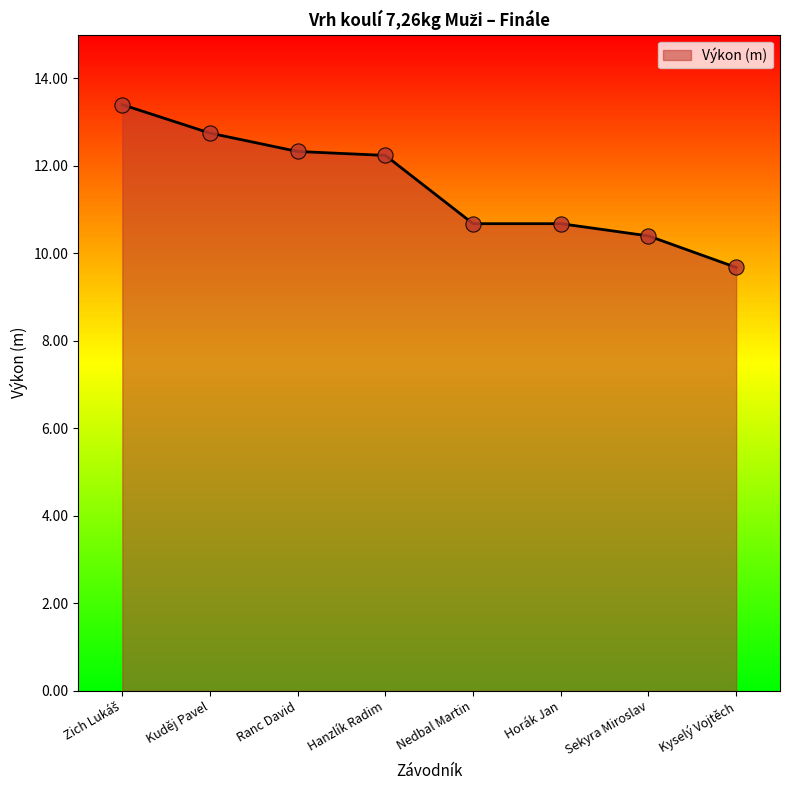

Between Horák Jan and Kyselý Vojtěch, which is larger?

Horák Jan